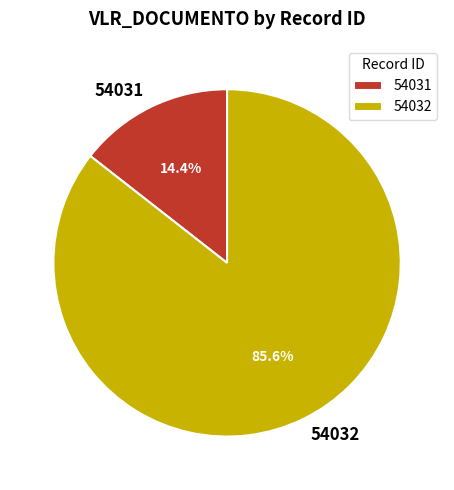

How many segments does this pie chart have?

2